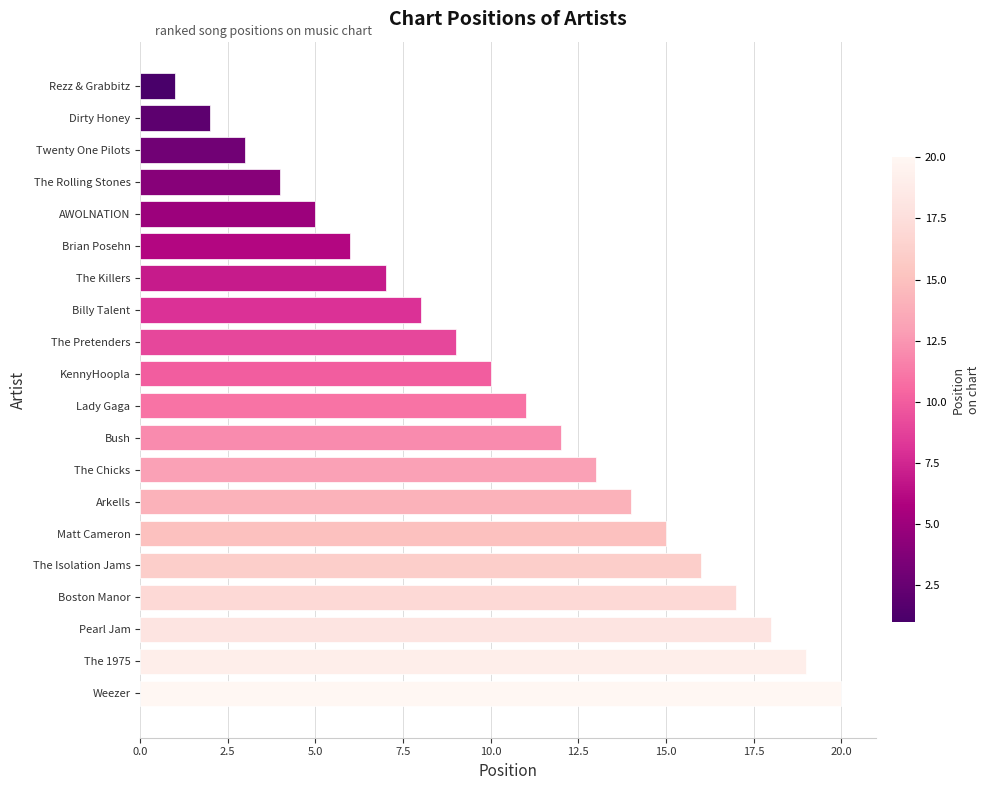

Reading top to bottom, what are all the values shown in this chart?

1	2	3	4	5	6	7	8	9	10	11	12	13	14	15	16	17	18	19	20